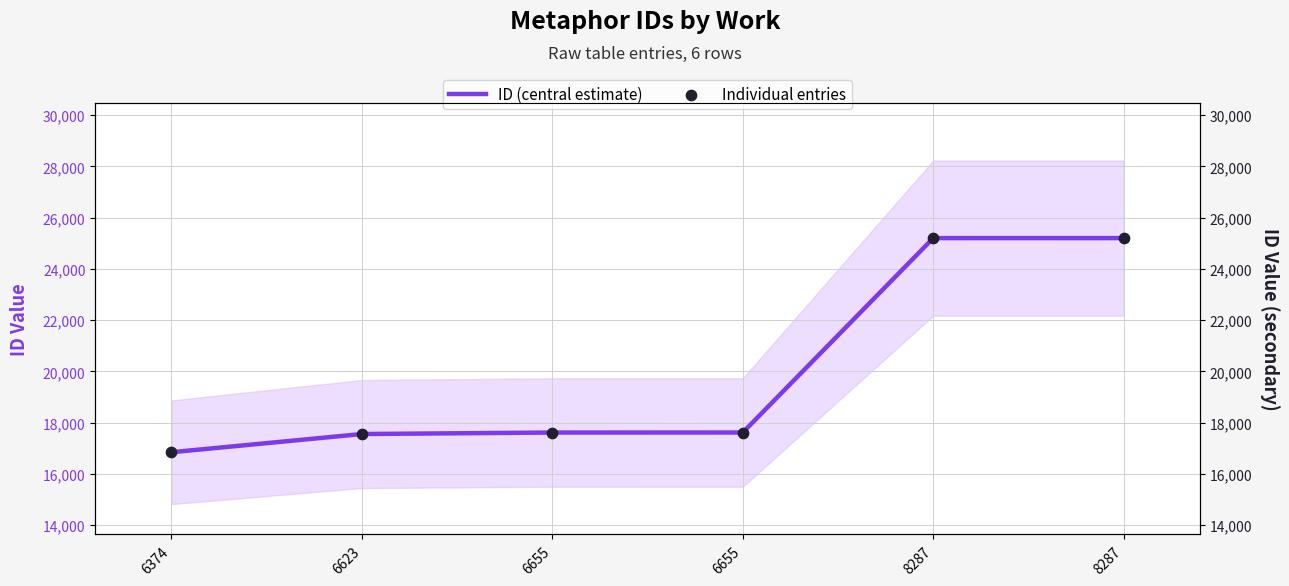

Which series reaches the minimum Y coordinate?

ID (central estimate)